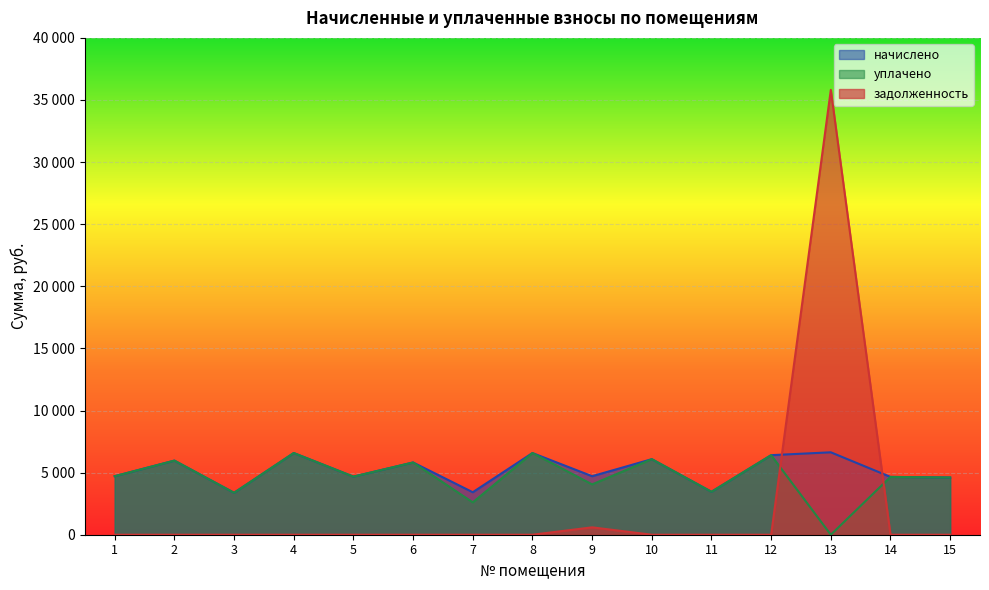

Reading right to left, what are all the values shown in this chart?

начислено: 4608.0	4654.1	6635.5	6405.2	3456.0	6082.6	4711.7	6577.8	3421.4	5817.6	4677.1	6578.0	3375.4	5967.4	4711.7
уплачено: 4608.0	4654.1	0.1	6405.2	3456.0	6082.6	4053.1	6577.8	2606.0	5817.6	4677.1	6578.0	3375.4	5967.4	4711.7
задолженность: 0.0	0.0	35815.6	0.0	0.0	0.0	594.1	0.0	0.0	0.0	0.0	0.0	0.0	0.0	0.0